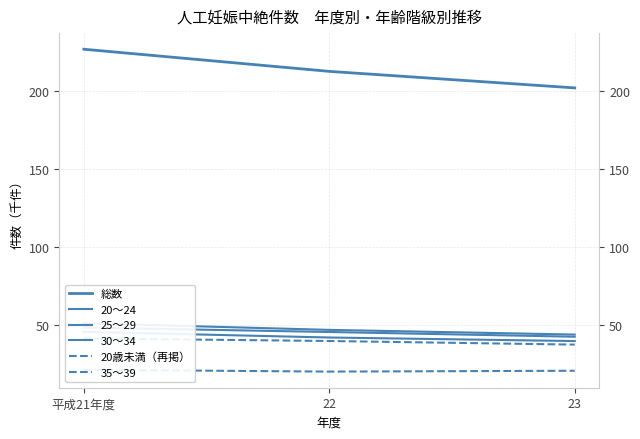

Where does the 35～39 series first go above 39?

平成21年度